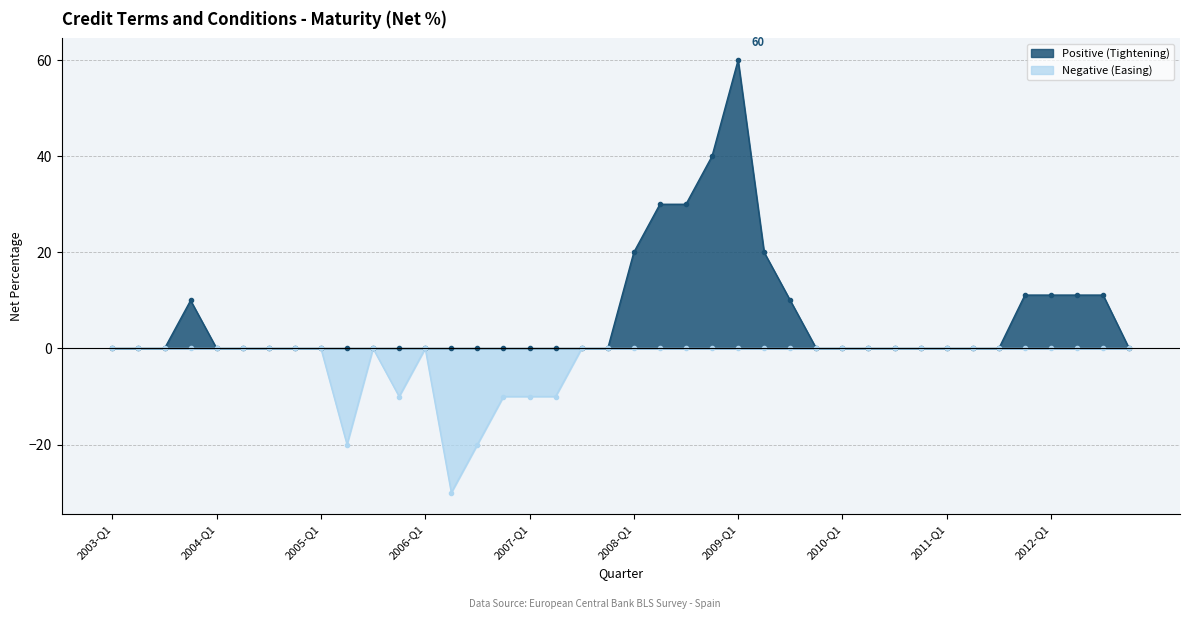

The Negative (Easing) series shows 15.4 at 2011-Q4. True or false?

False